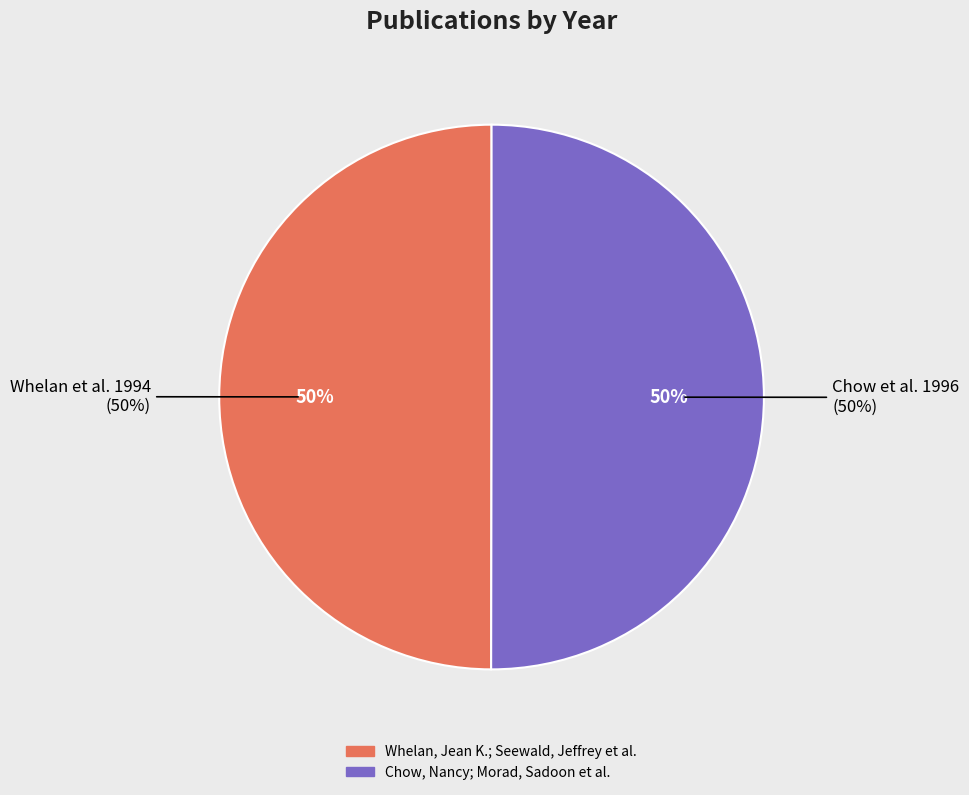

Is it true that Whelan, Jean K.; Seewald, Jeffrey et al. is 50% of the pie?

True